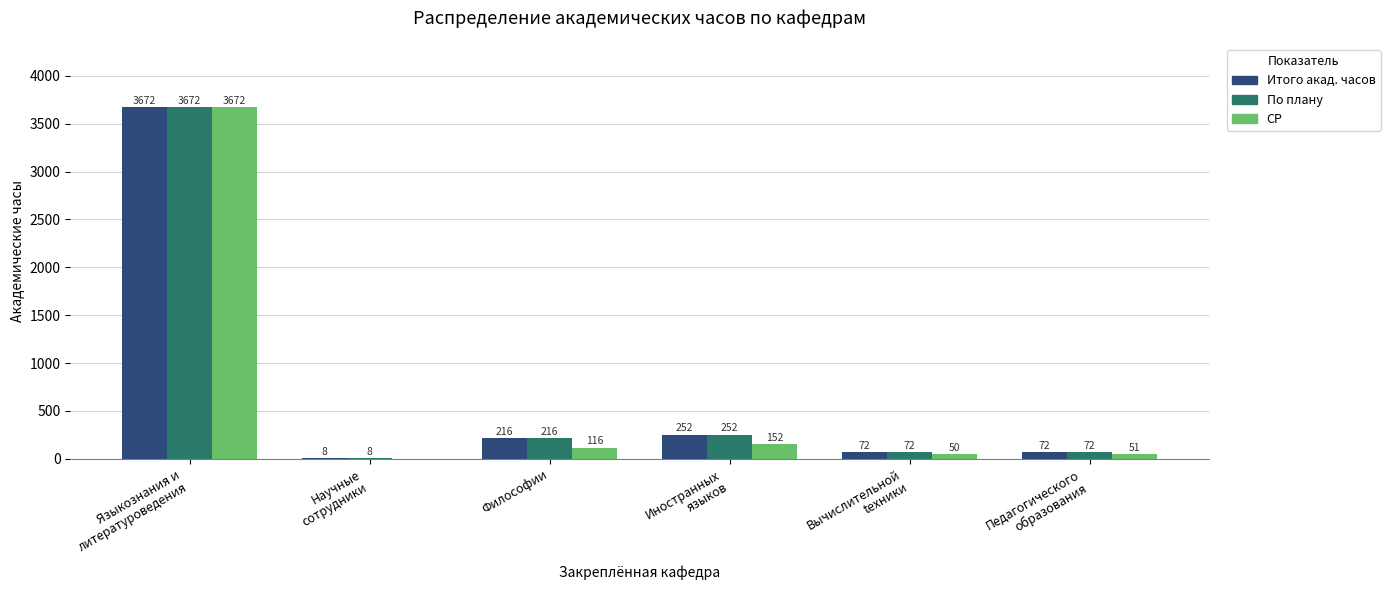

Is the value of СР at Иностранных
языков greater than the value of Итого акад. часов at Педагогического
образования?

Yes